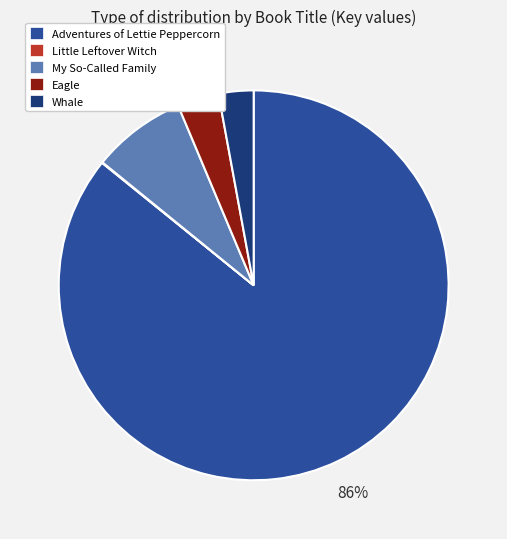

To the nearest percent, what is the average slice percentage?

20%